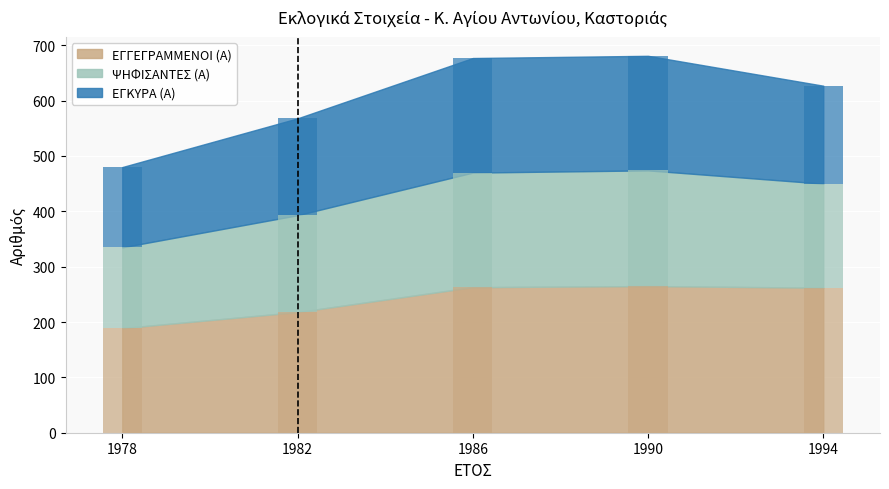

What is the value of the ΕΓΓΕΓΡΑΜΜΕΝΟΙ (Α) bar at the 5th from the left?

262